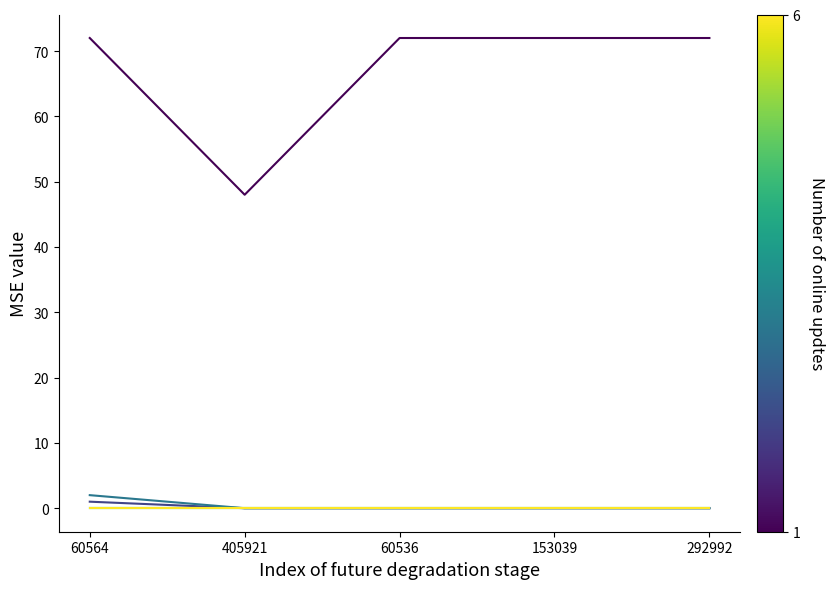

Does the chart have visible grid lines?

No